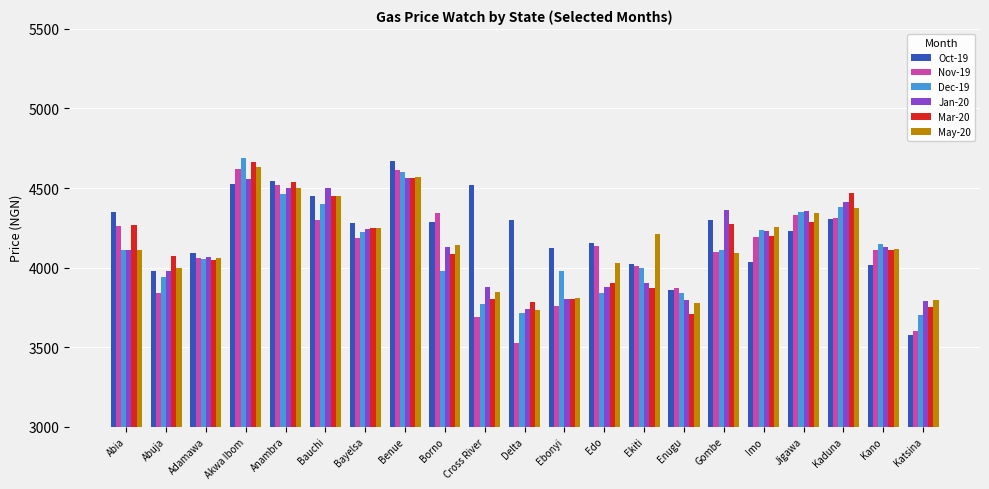

Does the chart contain any negative values?

No